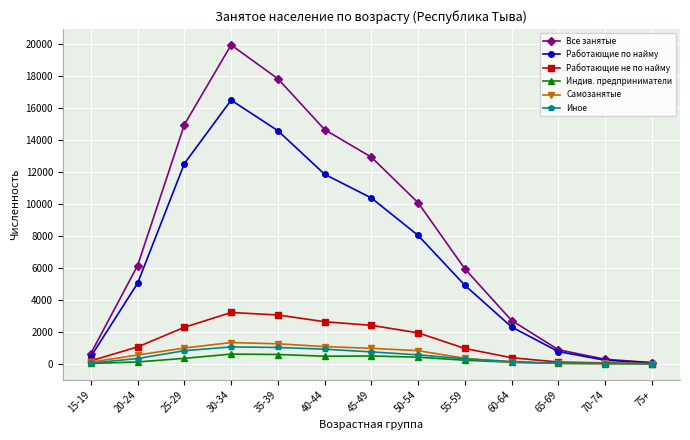

What is the label of the 4th point from the right?

60-64